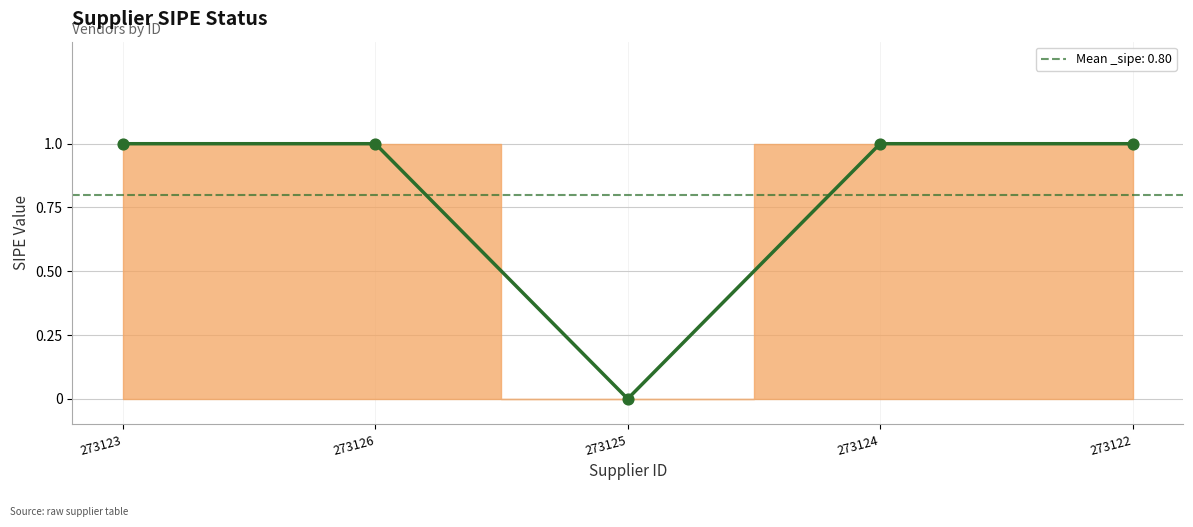

What is the ratio of the value at 273123 to the value at 273124?

1.0